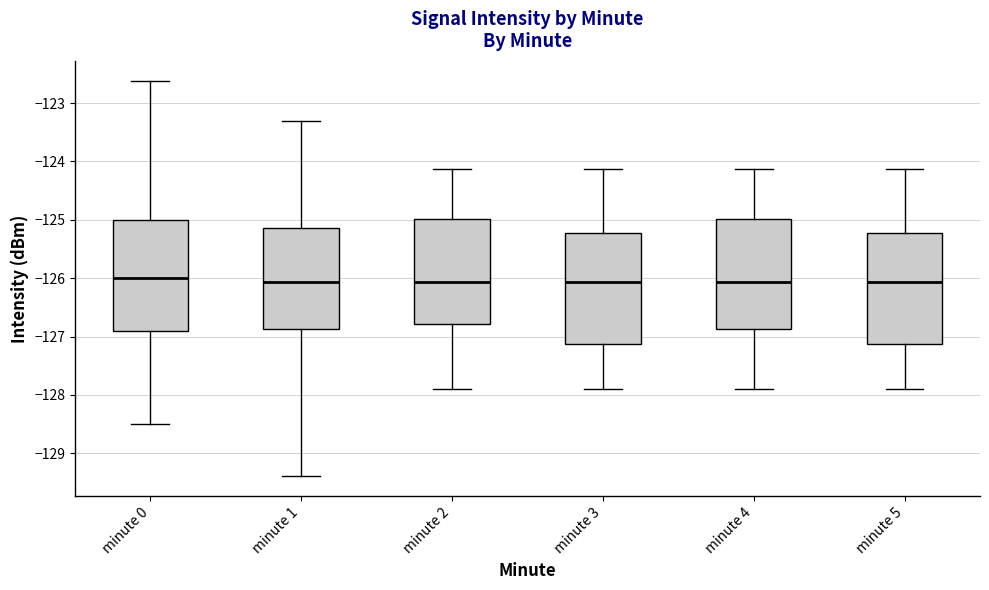

Where does the lower whisker of the box for minute 1 end on the y-axis? The values are not printed on the chart, so give them approximately, as read against the axis.

-129.4